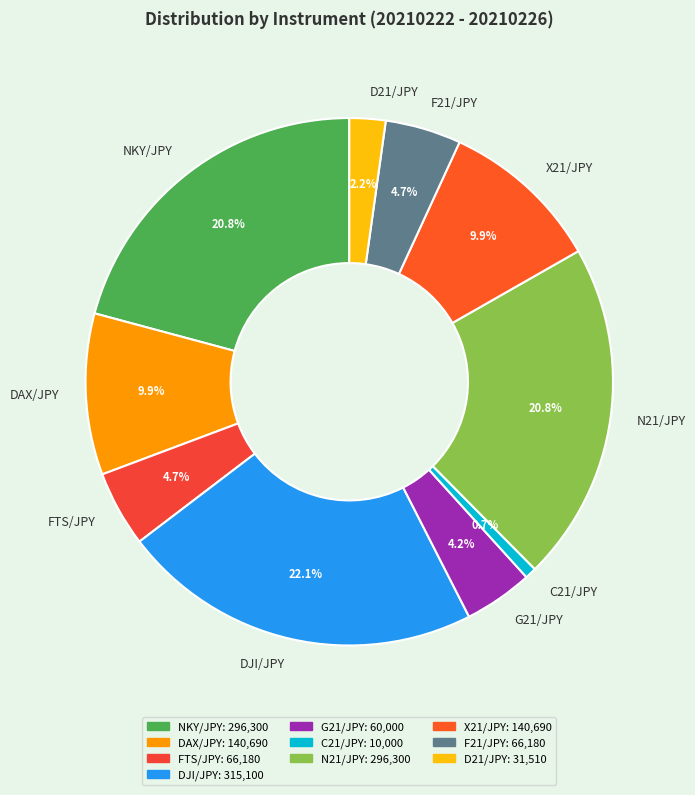

What percentage is the DAX/JPY slice, to the nearest percent?

10%